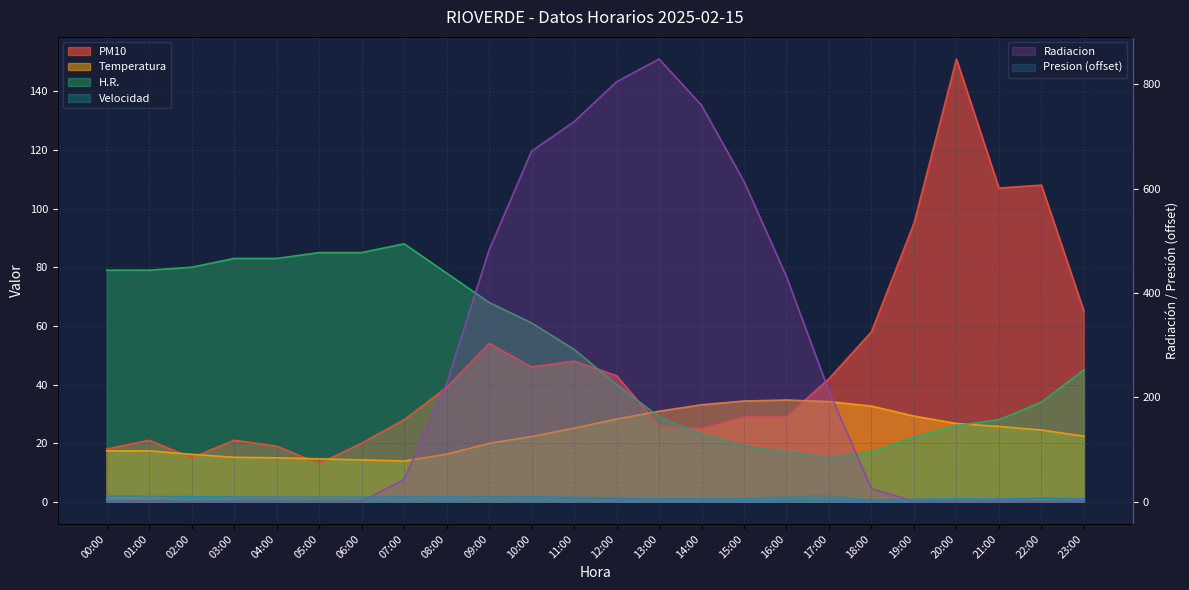

In Velocidad, how many points are higher than both neighbors (excluding endpoints)?

6